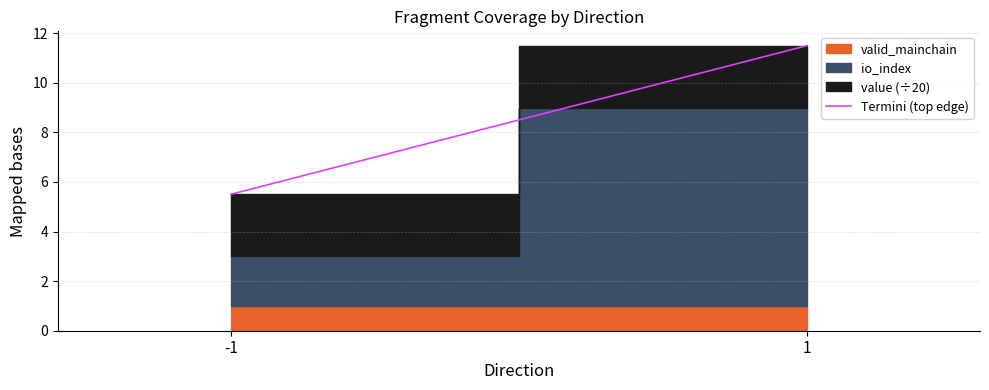

Which has a higher value, 1 or -1?

1